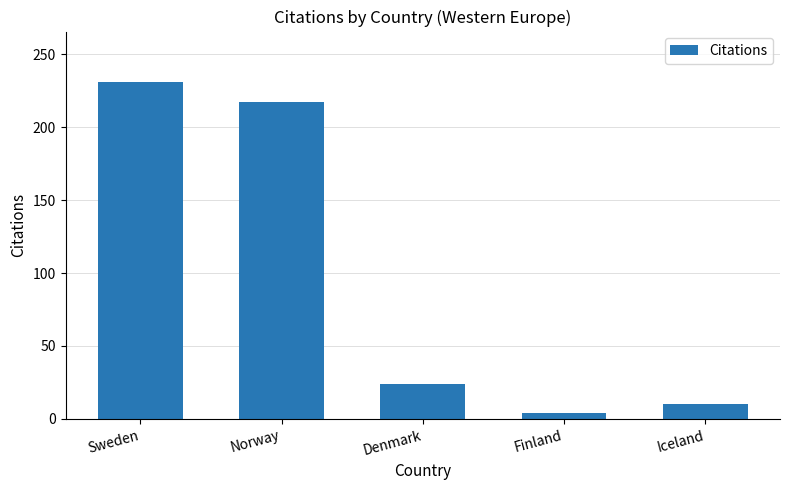

How many bars are there in total?

5